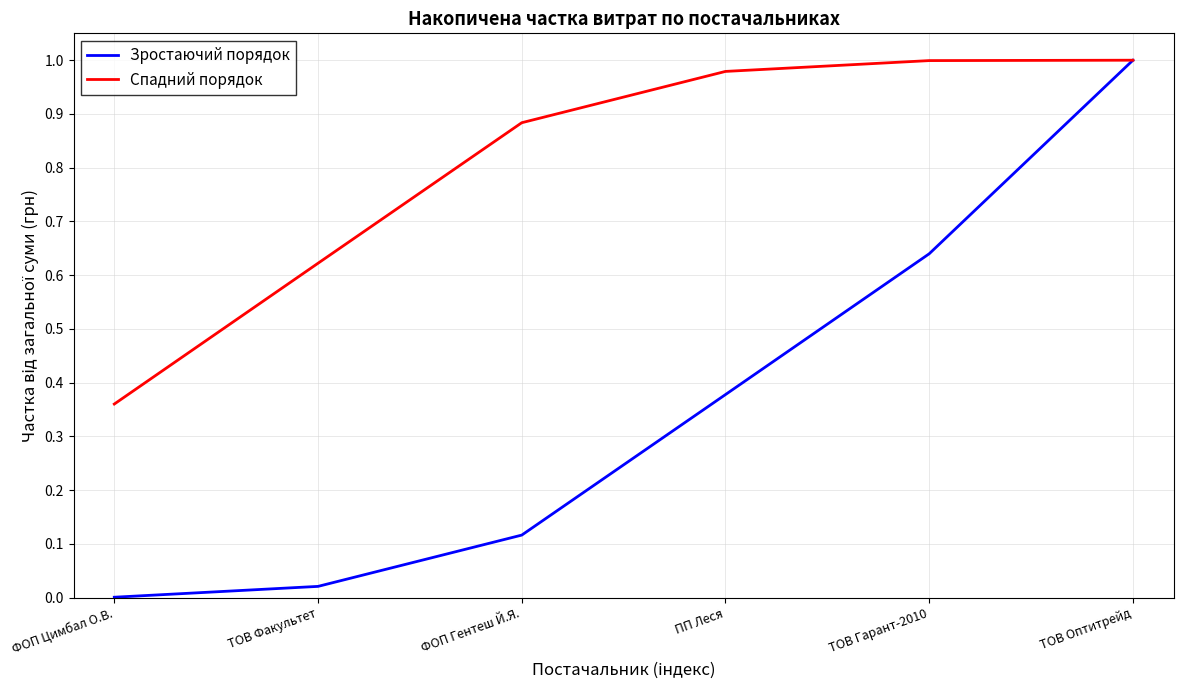

Which series has the largest total across all categories?

Спадний порядок